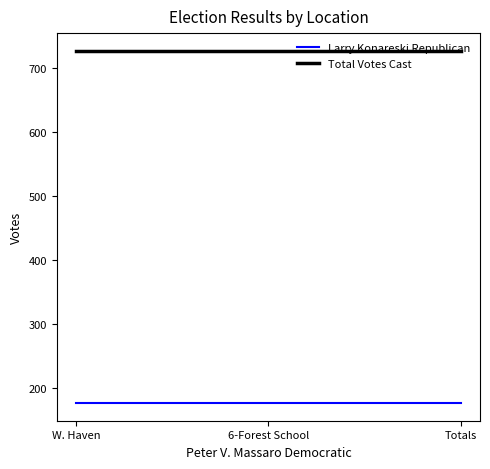

What is the approximate value of Larry Konareski Republican at W. Haven?

176